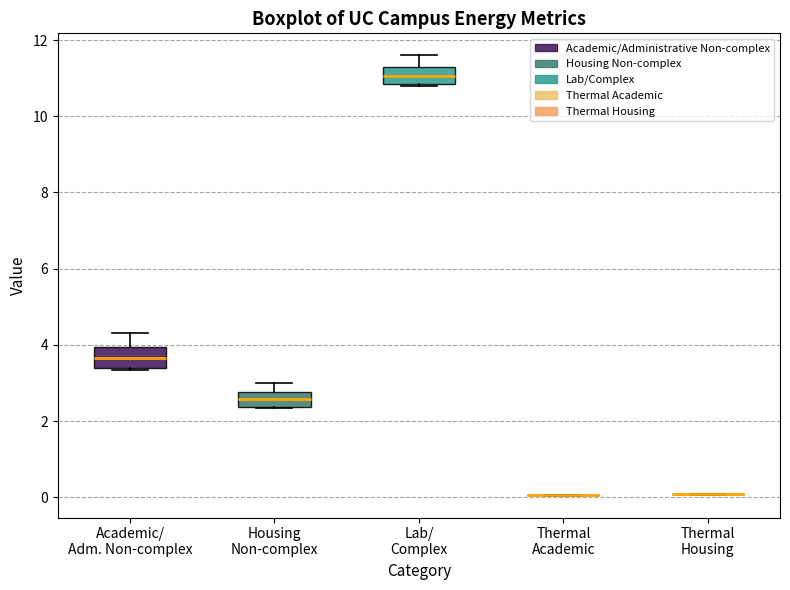

Reading left to right, read every box against the y-axis: the position of its median line, the range the box covers, and the ends of its whiskers. The values are not printed on the chart, so give them approximately, as read against the axis.

Academic/ Adm. Non-complex: median 3.6, box 3.4 to 4.0, whiskers 3.4 (just below the box's lower edge) to 4.4
Housing Non-complex: median 2.6, box 2.4 to 2.8, whiskers 2.4 to 3.0
Lab/ Complex: median 11.0, box 10.8 to 11.2, whiskers 10.8 to 11.6
Thermal Academic: box collapsed to a line at 0.0, whiskers 0.0 to 0.0
Thermal Housing: box collapsed to a line at 0.0, whiskers 0.0 to 0.0